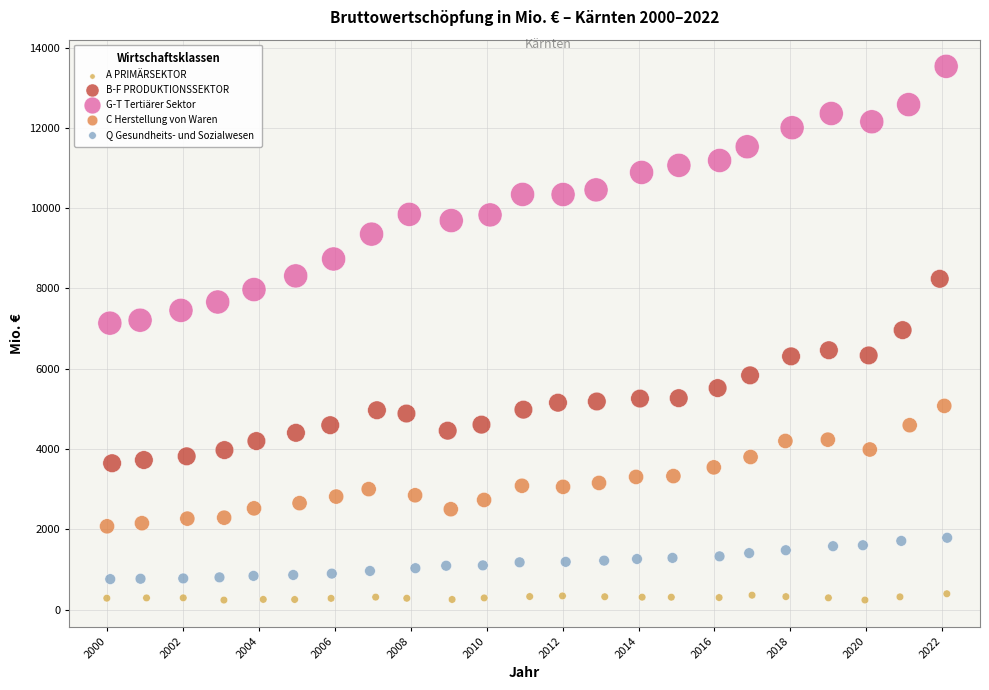

Which series reaches the maximum Y coordinate?

G-T Tertiärer Sektor